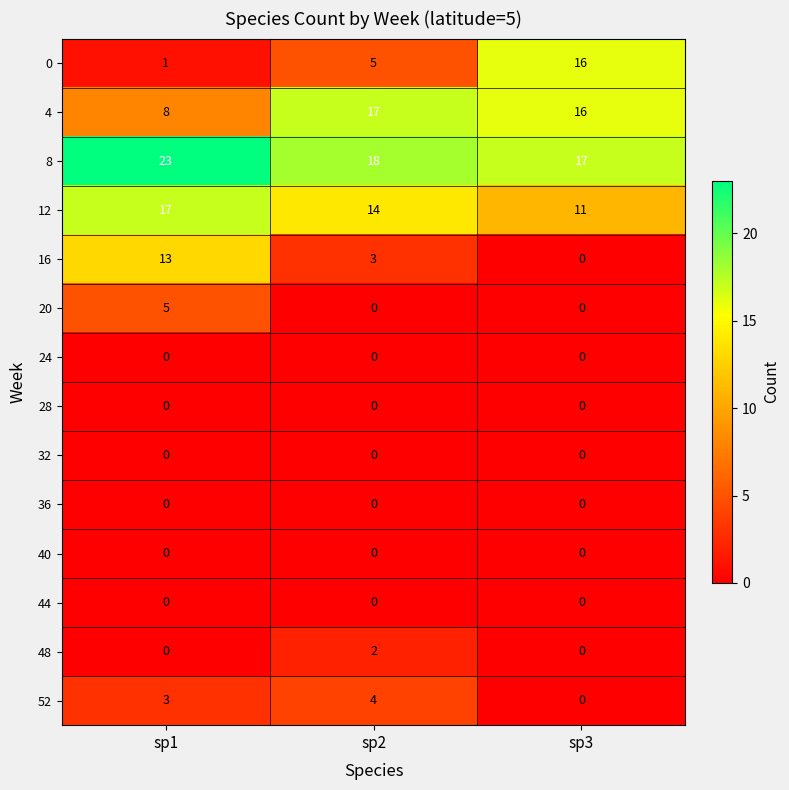

Rank the categories by 8 value from lowest to highest.

sp3, sp2, sp1